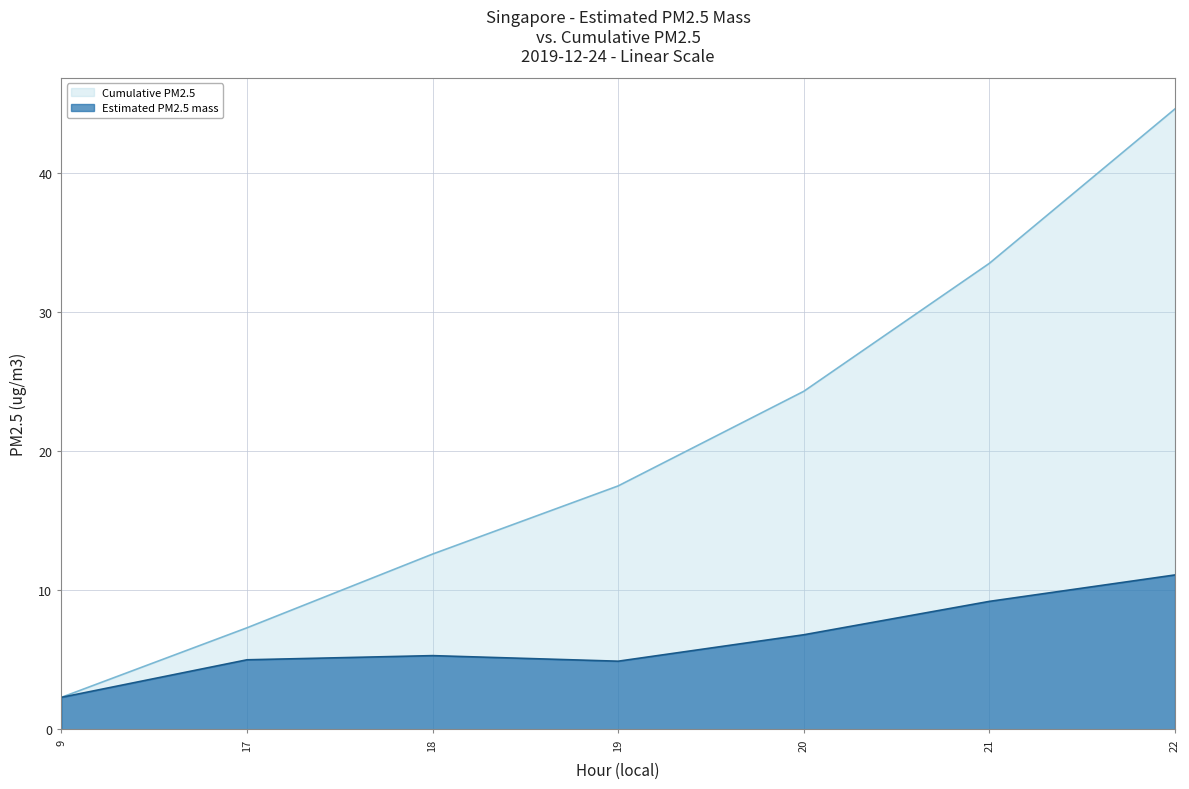

Is it true that Estimated PM2.5 mass equals 5.3 at 18?

True